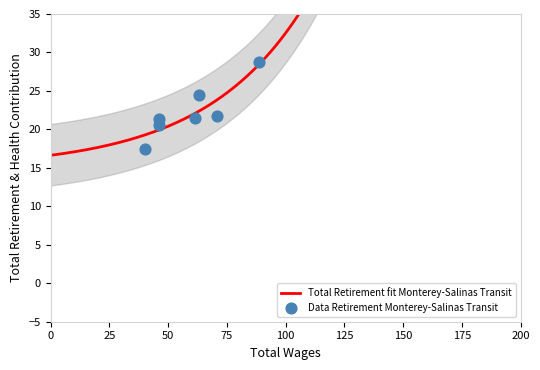

What is the change in value from 88503.0 to 61301.0?

-7.3